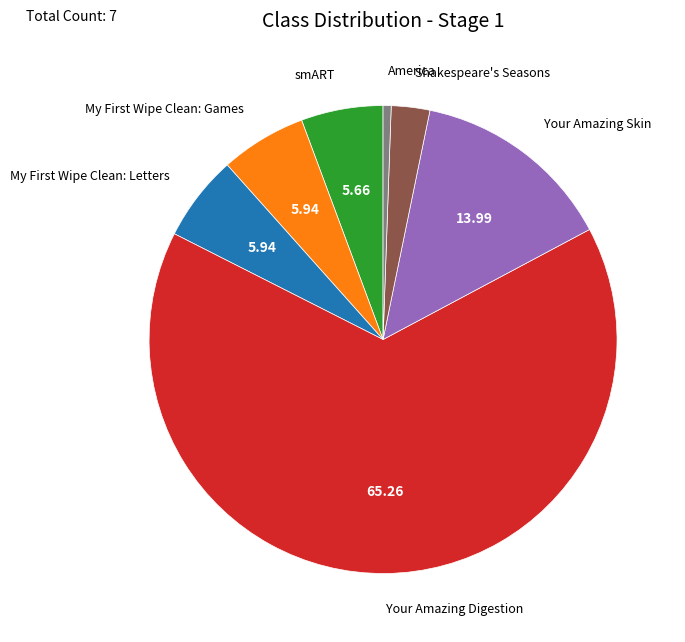

How many segments does this pie chart have?

7